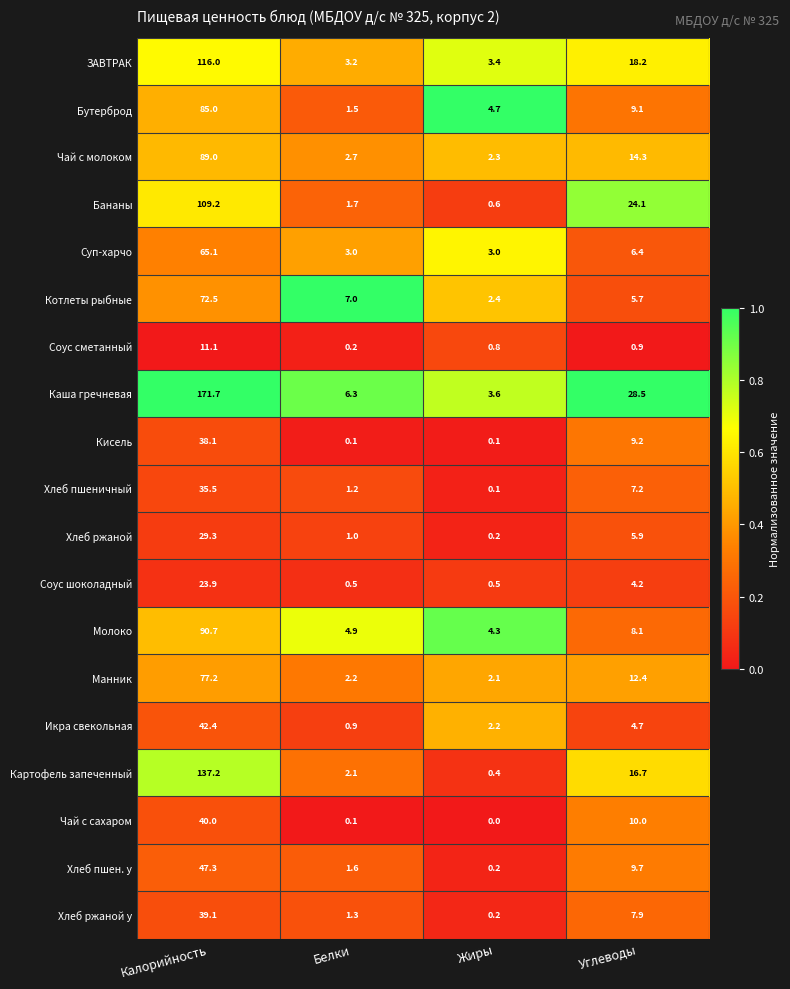

What is the average value of the ЗАВТРАК series?

35.2